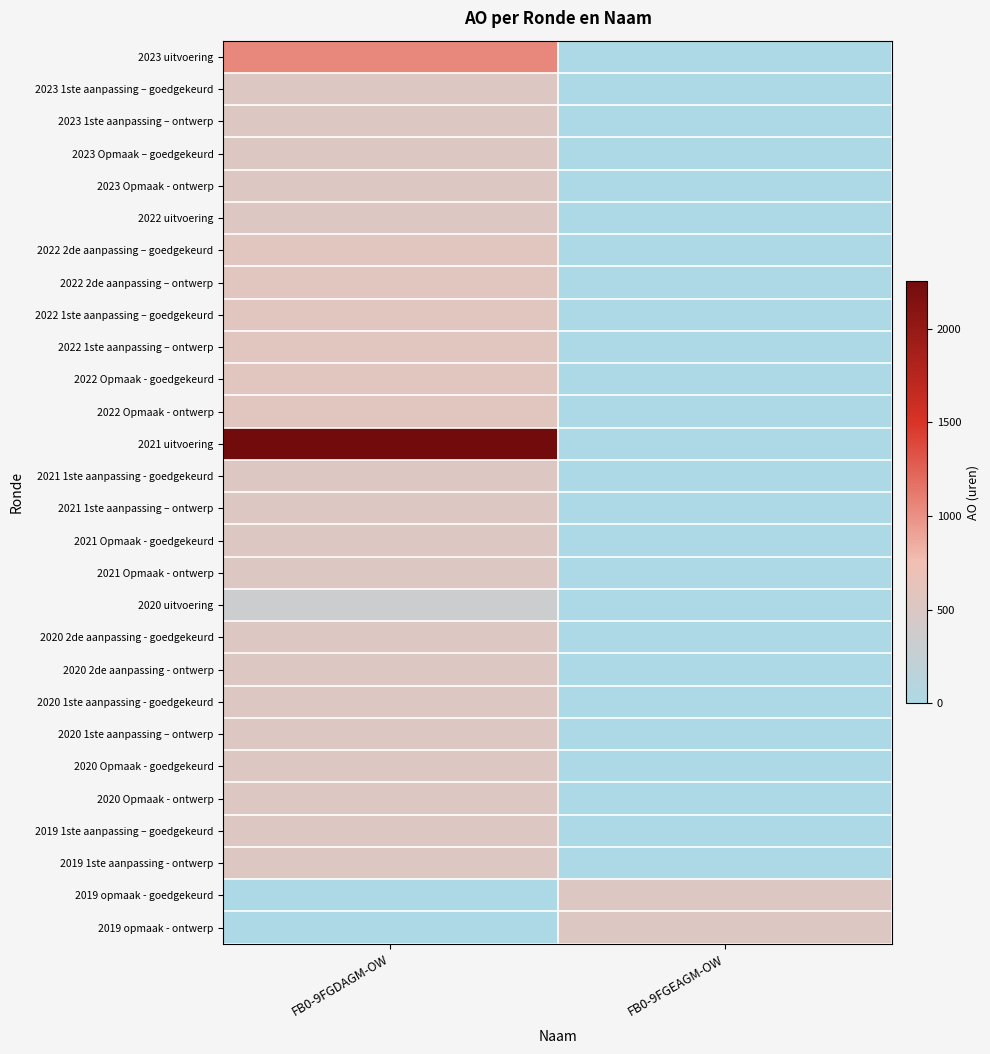

Reading left to right, transcribe all the data shown in this chart.

2023 uitvoering: FB0-9FGDAGM-OW=1044	FB0-9FGEAGM-OW=0
2023 1ste aanpassing – goedgekeurd: FB0-9FGDAGM-OW=515	FB0-9FGEAGM-OW=0
2023 1ste aanpassing – ontwerp: FB0-9FGDAGM-OW=515	FB0-9FGEAGM-OW=0
2023 Opmaak – goedgekeurd: FB0-9FGDAGM-OW=515	FB0-9FGEAGM-OW=0
2023 Opmaak - ontwerp: FB0-9FGDAGM-OW=515	FB0-9FGEAGM-OW=0
2022 uitvoering: FB0-9FGDAGM-OW=511	FB0-9FGEAGM-OW=0
2022 2de aanpassing – goedgekeurd: FB0-9FGDAGM-OW=570	FB0-9FGEAGM-OW=0
2022 2de aanpassing – ontwerp: FB0-9FGDAGM-OW=570	FB0-9FGEAGM-OW=0
2022 1ste aanpassing – goedgekeurd: FB0-9FGDAGM-OW=570	FB0-9FGEAGM-OW=0
2022 1ste aanpassing – ontwerp: FB0-9FGDAGM-OW=570	FB0-9FGEAGM-OW=0
2022 Opmaak - goedgekeurd: FB0-9FGDAGM-OW=570	FB0-9FGEAGM-OW=0
2022 Opmaak - ontwerp: FB0-9FGDAGM-OW=570	FB0-9FGEAGM-OW=0
2021 uitvoering: FB0-9FGDAGM-OW=2254	FB0-9FGEAGM-OW=0
2021 1ste aanpassing - goedgekeurd: FB0-9FGDAGM-OW=515	FB0-9FGEAGM-OW=0
2021 1ste aanpassing – ontwerp: FB0-9FGDAGM-OW=515	FB0-9FGEAGM-OW=0
2021 Opmaak - goedgekeurd: FB0-9FGDAGM-OW=515	FB0-9FGEAGM-OW=0
2021 Opmaak - ontwerp: FB0-9FGDAGM-OW=515	FB0-9FGEAGM-OW=0
2020 uitvoering: FB0-9FGDAGM-OW=329	FB0-9FGEAGM-OW=0
2020 2de aanpassing - goedgekeurd: FB0-9FGDAGM-OW=515	FB0-9FGEAGM-OW=0
2020 2de aanpassing - ontwerp: FB0-9FGDAGM-OW=515	FB0-9FGEAGM-OW=0
2020 1ste aanpassing - goedgekeurd: FB0-9FGDAGM-OW=515	FB0-9FGEAGM-OW=0
2020 1ste aanpassing – ontwerp: FB0-9FGDAGM-OW=515	FB0-9FGEAGM-OW=0
2020 Opmaak - goedgekeurd: FB0-9FGDAGM-OW=515	FB0-9FGEAGM-OW=0
2020 Opmaak - ontwerp: FB0-9FGDAGM-OW=515	FB0-9FGEAGM-OW=0
2019 1ste aanpassing – goedgekeurd: FB0-9FGDAGM-OW=515	FB0-9FGEAGM-OW=0
2019 1ste aanpassing - ontwerp: FB0-9FGDAGM-OW=515	FB0-9FGEAGM-OW=0
2019 opmaak - goedgekeurd: FB0-9FGDAGM-OW=0	FB0-9FGEAGM-OW=515
2019 opmaak - ontwerp: FB0-9FGDAGM-OW=0	FB0-9FGEAGM-OW=515